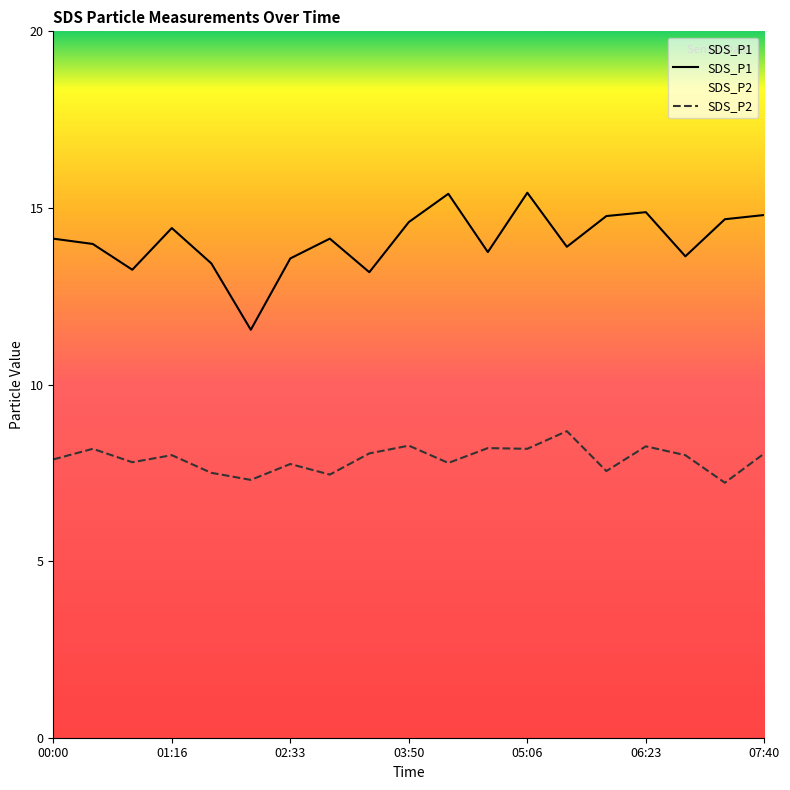

Rank the series by their maximum value, from lowest to highest.

SDS_P2, SDS_P1